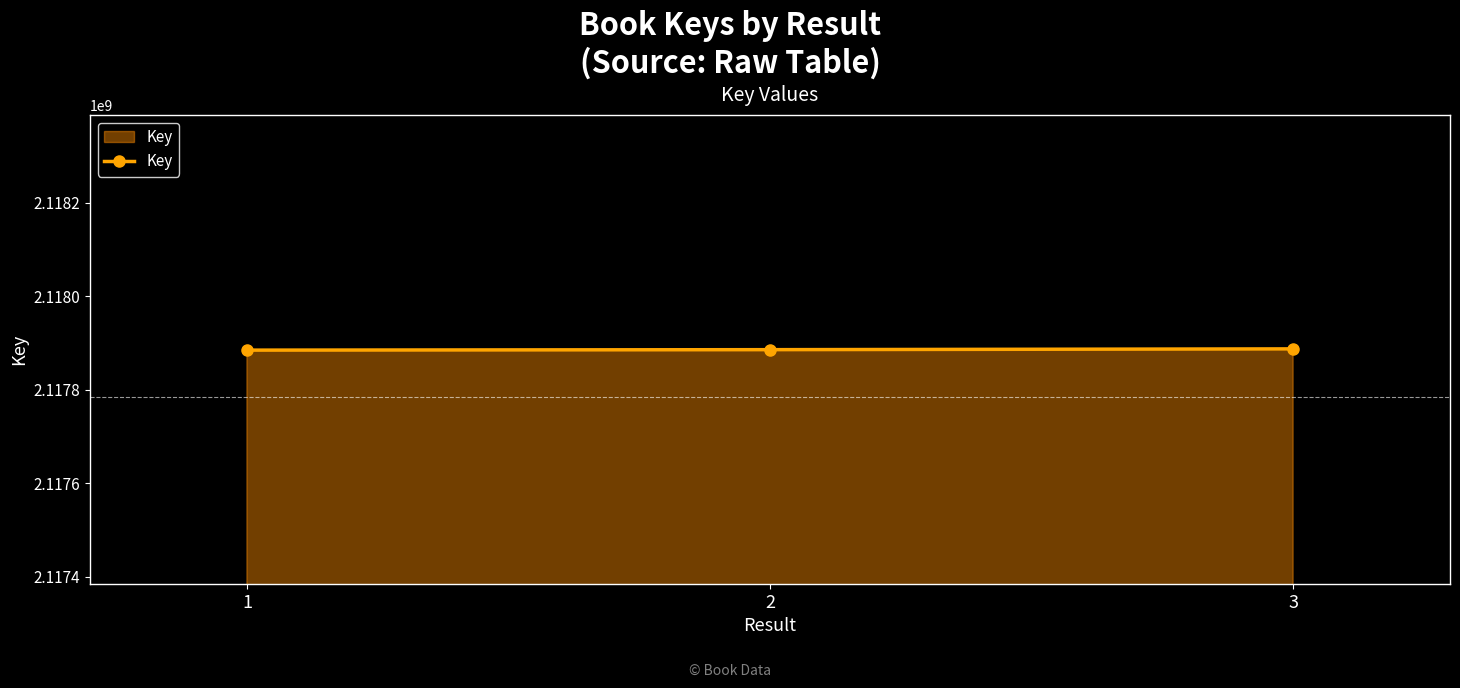

The chart shows a value of 2117887695 at 3. True or false?

True